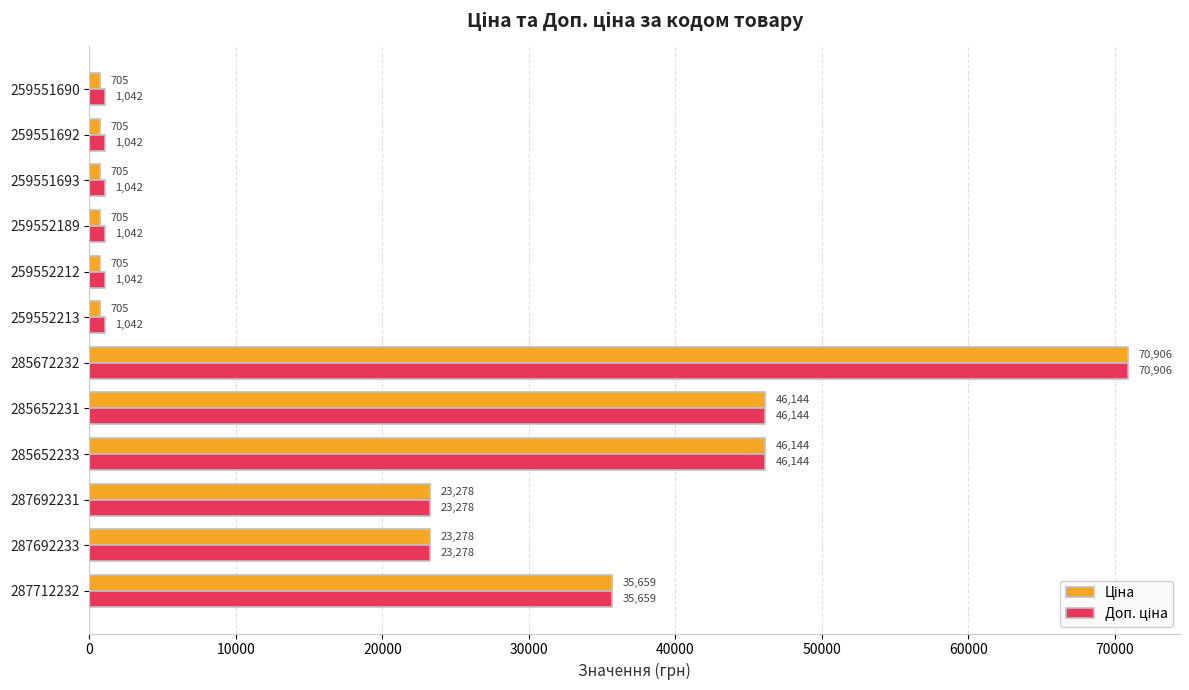

At how many categories does at least one series exceed 5806?

6